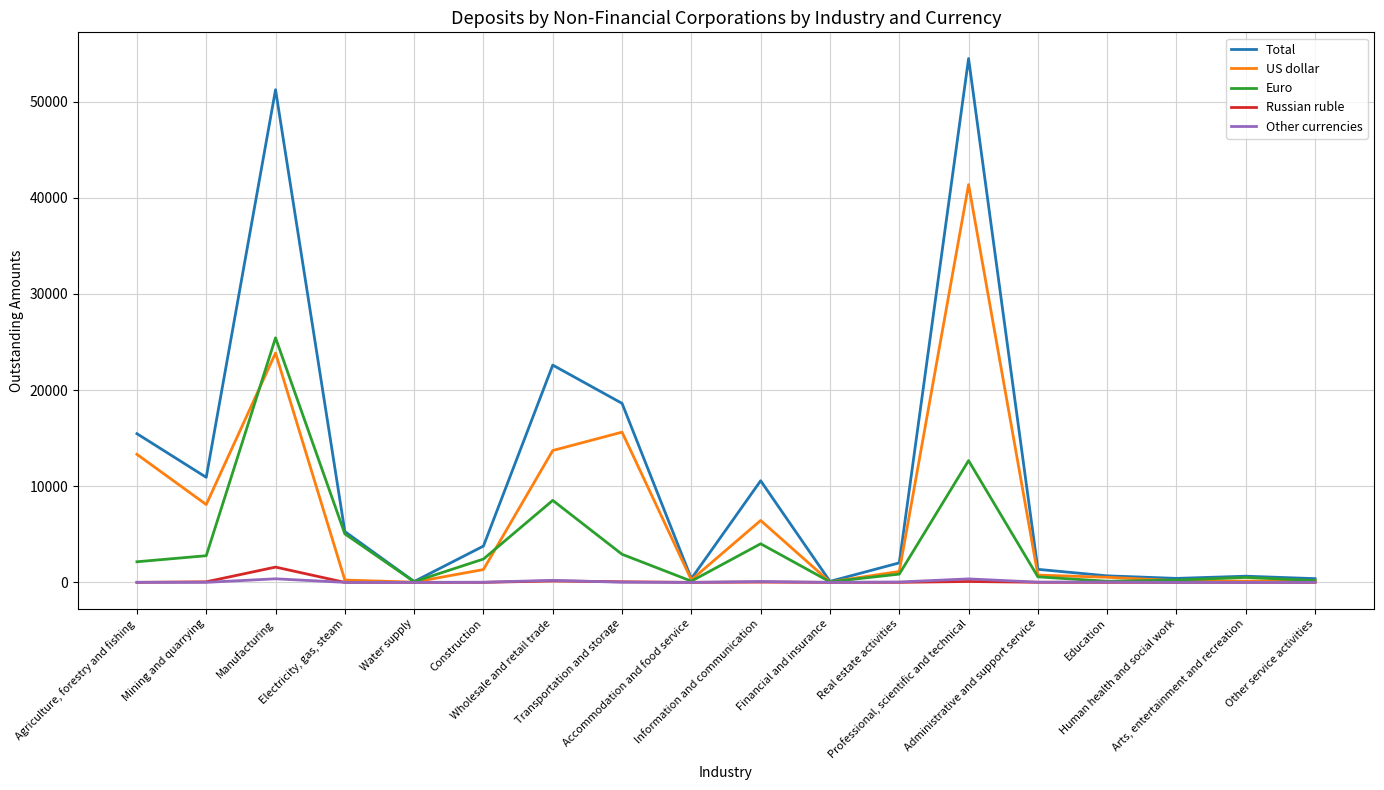

What is the maximum value for US dollar?

41368.2